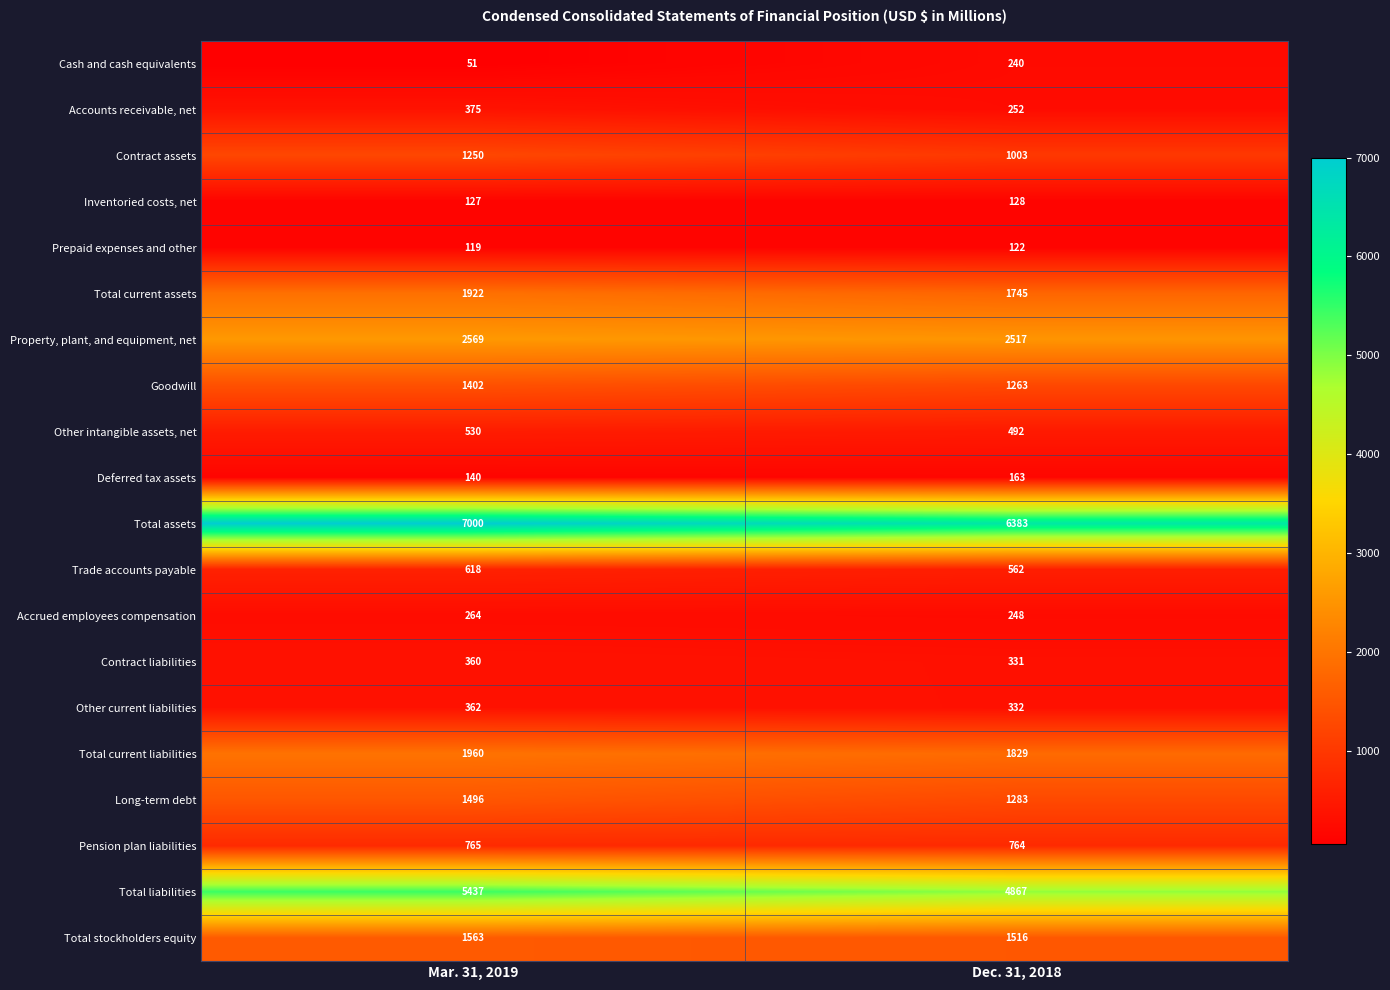

At Dec. 31, 2018, list the series in order from largest to smallest.

Total assets, Total liabilities, Property, plant, and equipment, net, Total current liabilities, Total current assets, Total stockholders equity, Long-term debt, Goodwill, Contract assets, Pension plan liabilities, Trade accounts payable, Other intangible assets, net, Other current liabilities, Contract liabilities, Accounts receivable, net, Accrued employees compensation, Cash and cash equivalents, Deferred tax assets, Inventoried costs, net, Prepaid expenses and other